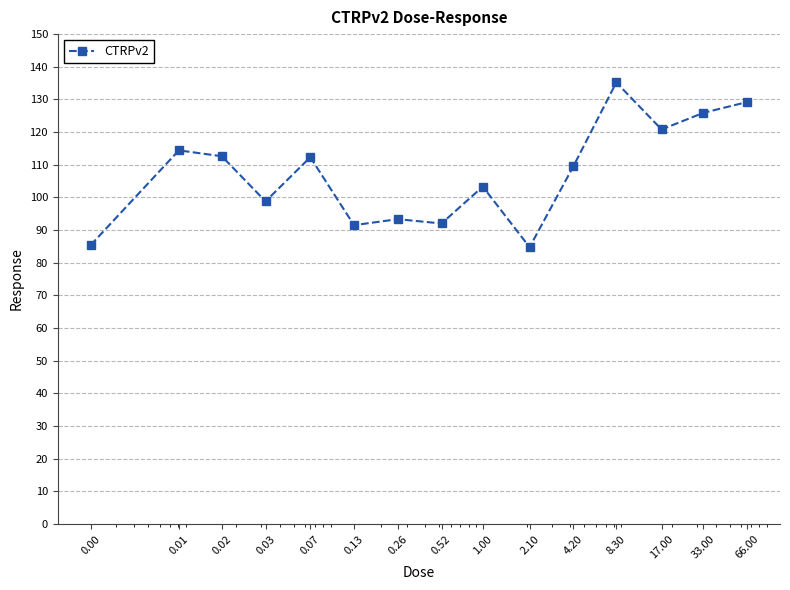

What is the average value?

107.3